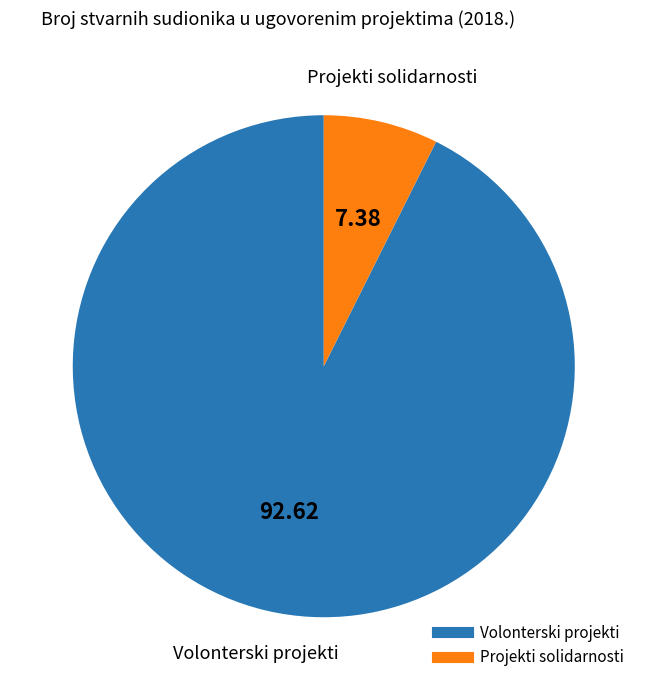

What is the smallest slice in the pie chart?

Projekti solidarnosti